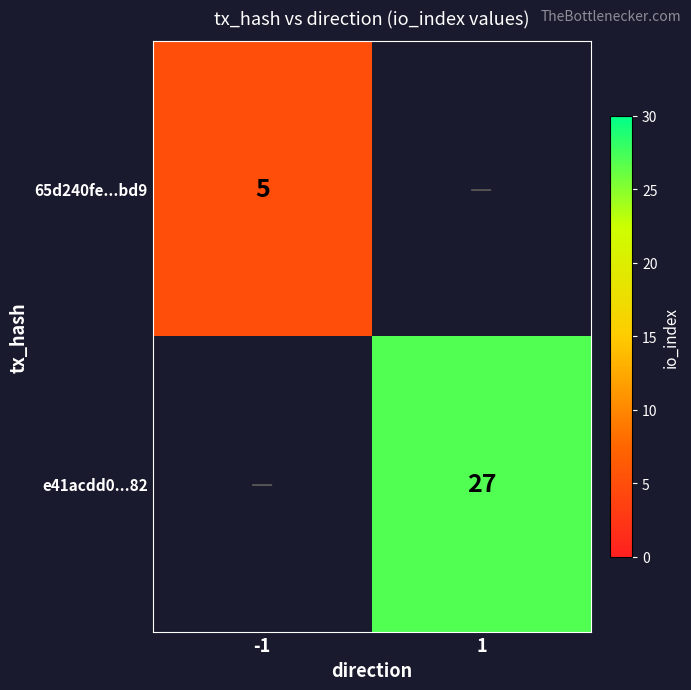

Count the number of categories in the chart.

2